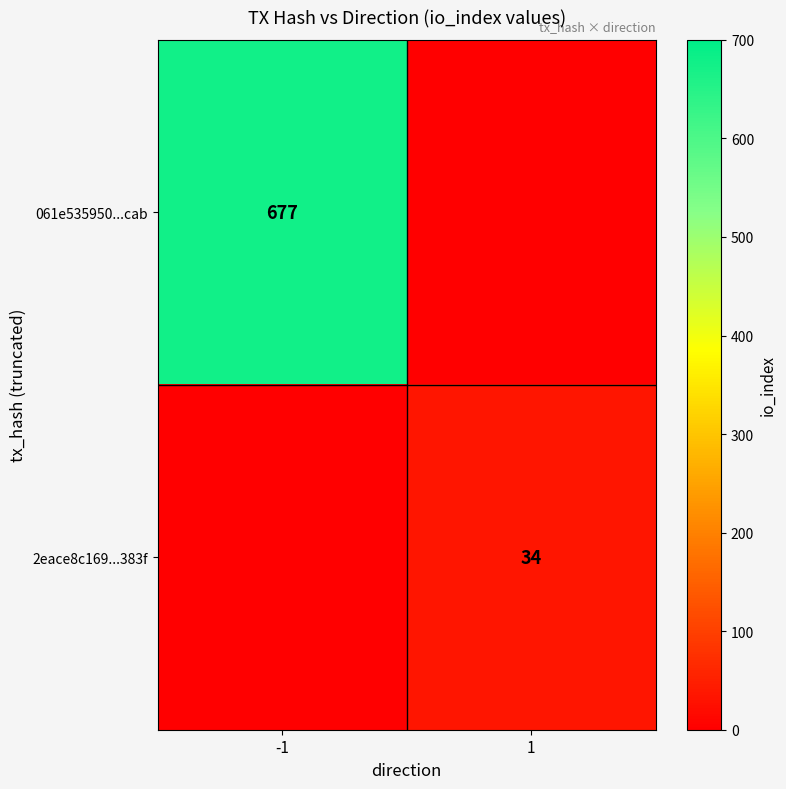

True or false: 2eace8c169...383f has a value of 34 at 1.

True